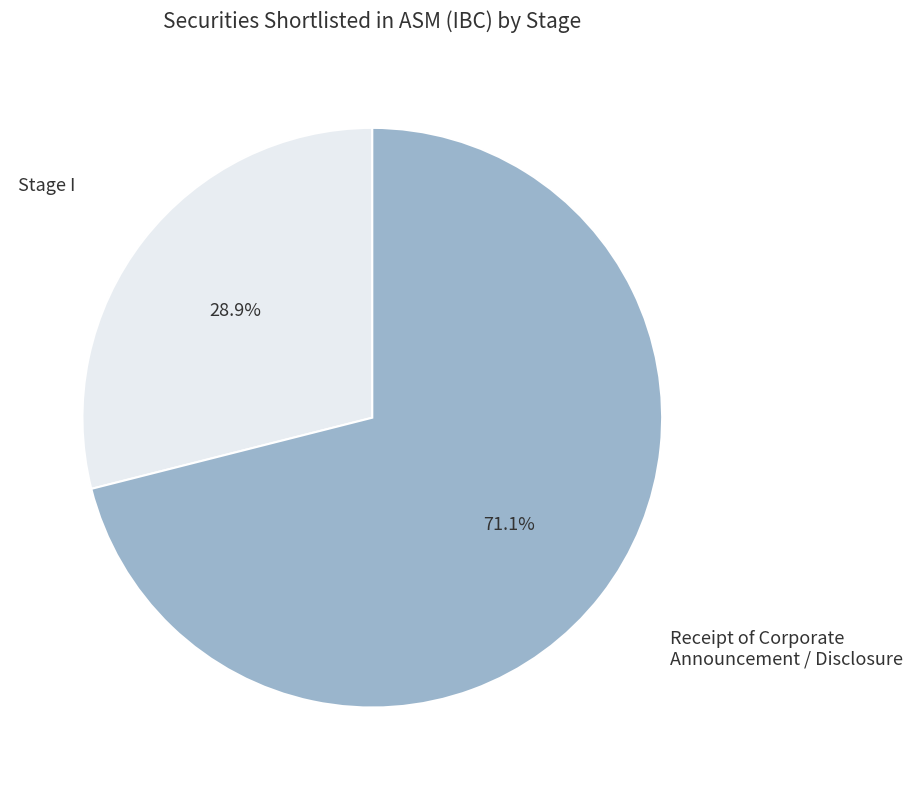

Is it true that Stage I is 39% of the pie?

False